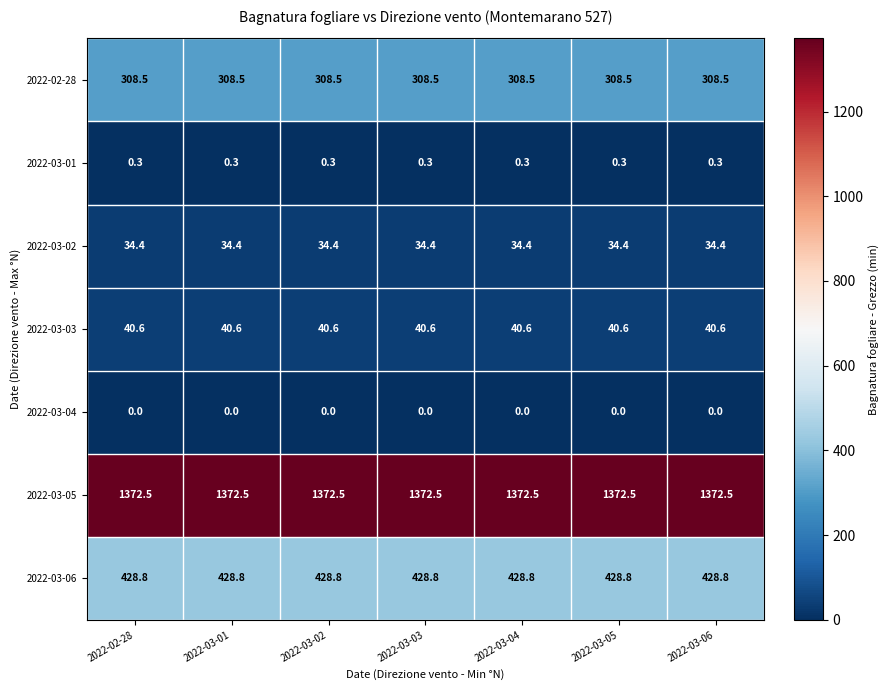

What is the sum of all 2022-03-05 values?

9607.5